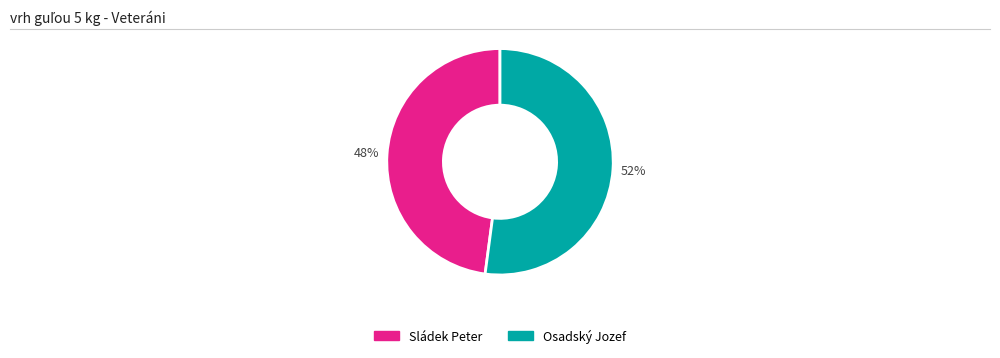

The Sládek Peter slice represents 48% of the pie. True or false?

True